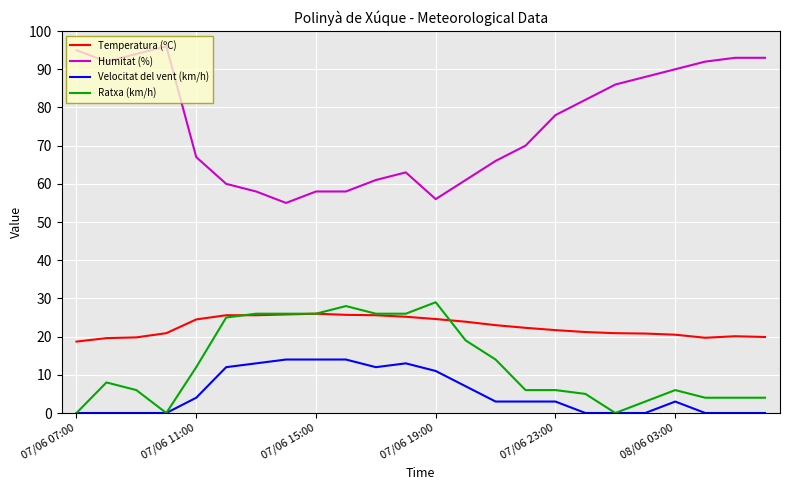

True or false: Humitat (%) has more than 0 points higher than both neighbors.

True